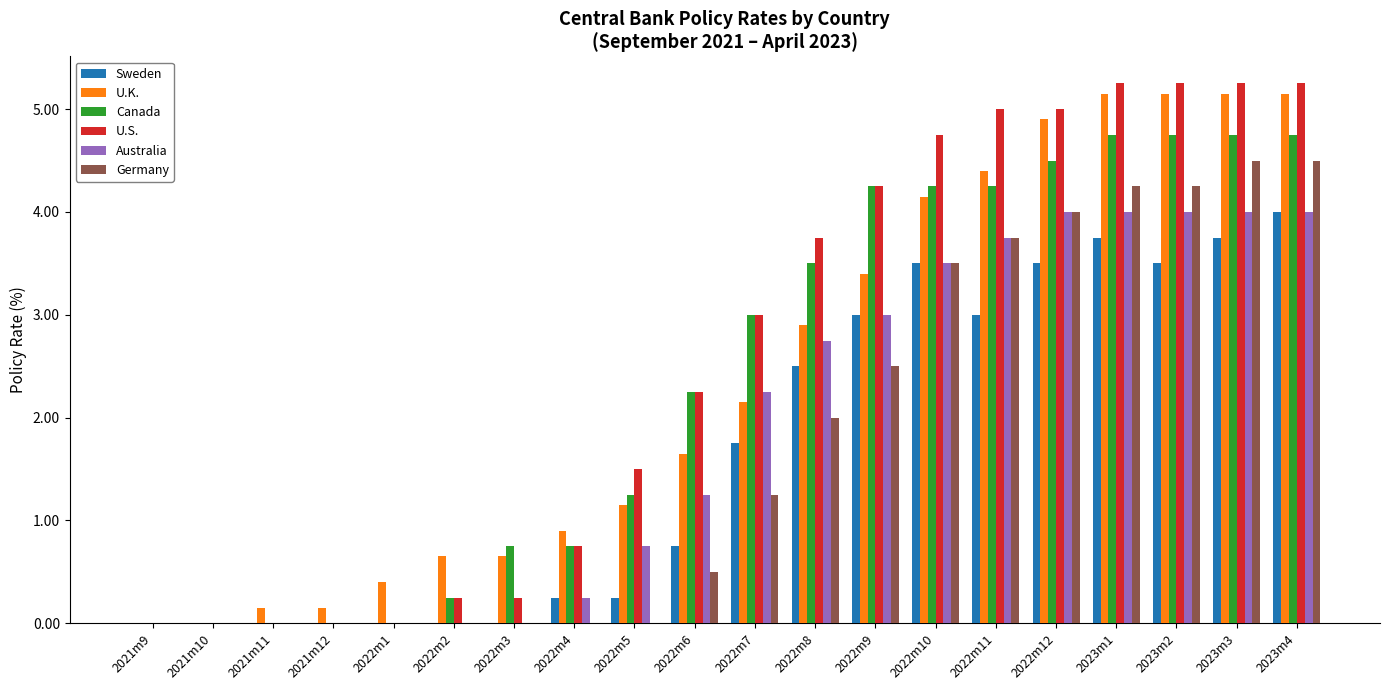

Is the value of U.S. at 2021m9 greater than the value of Australia at 2023m2?

No